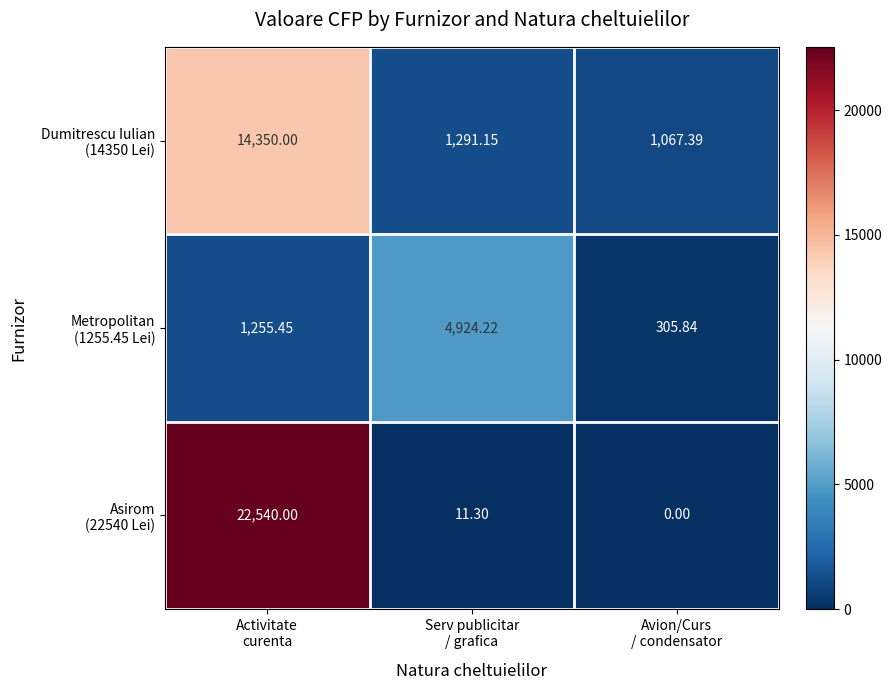

Count the number of categories in the chart.

3